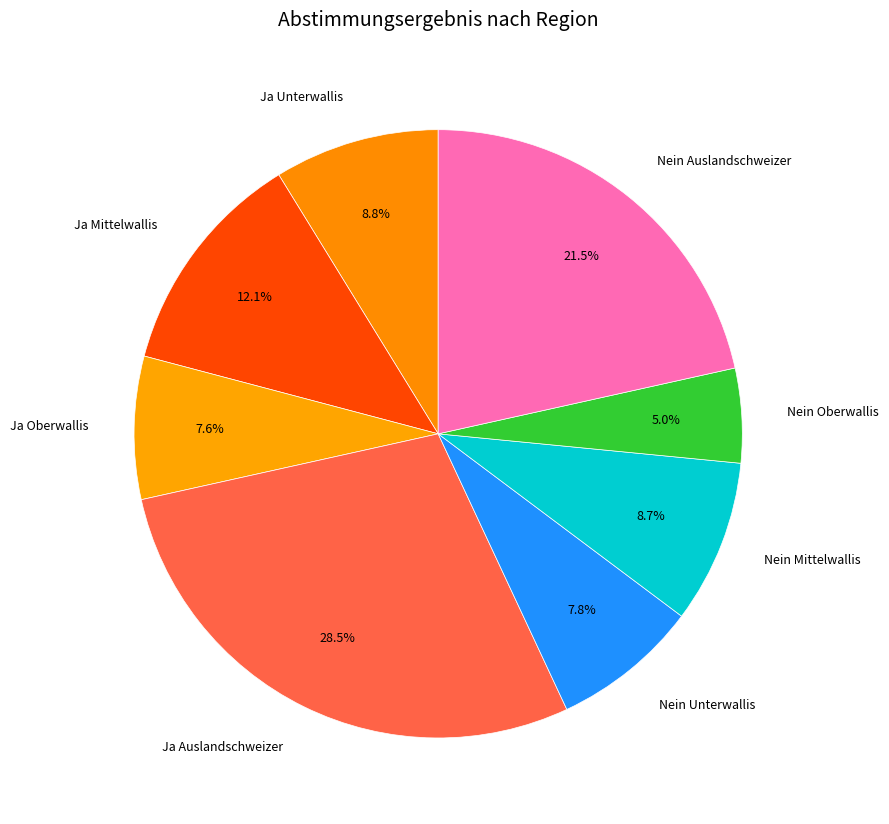

To the nearest percent, what is the difference between the Nein Unterwallis and Ja Mittelwallis slice percentages?

4%